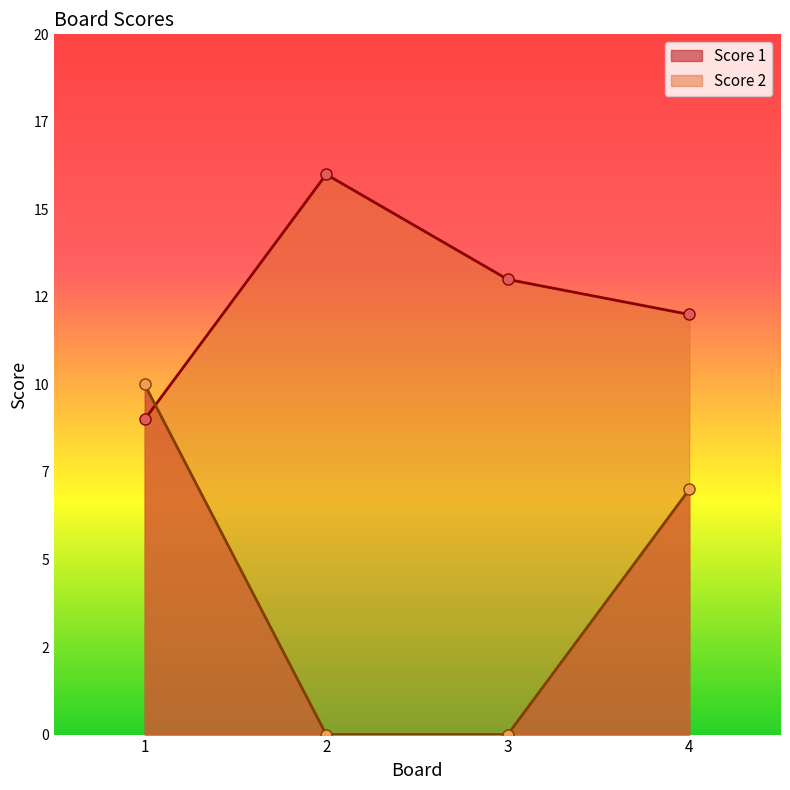

Rank the series by their average value, from highest to lowest.

Score 2, Score 1